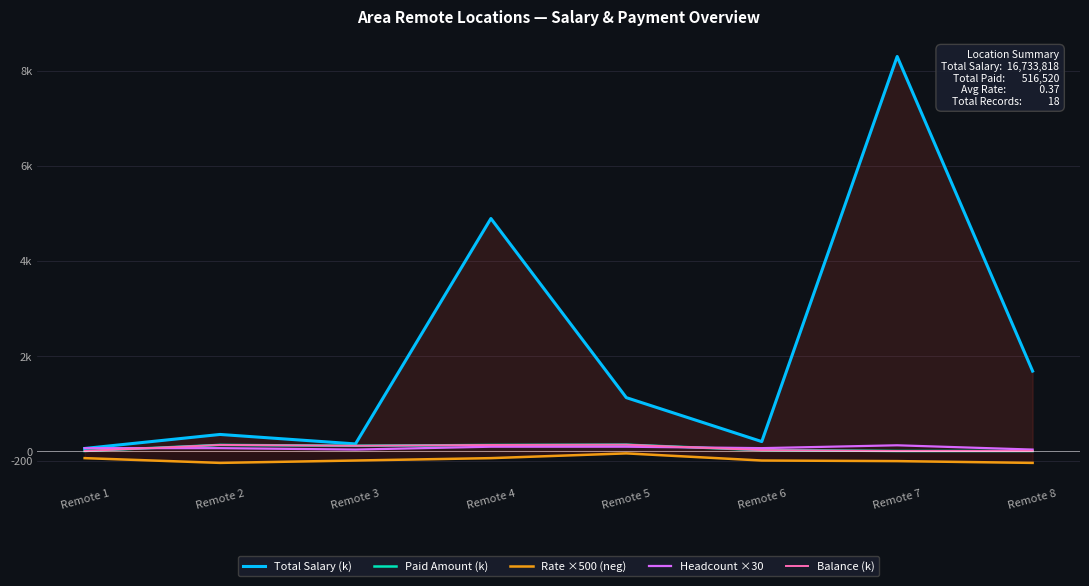

Is the value of Balance (k) at Remote 1 greater than the value of Total Salary (k) at Remote 6?

No